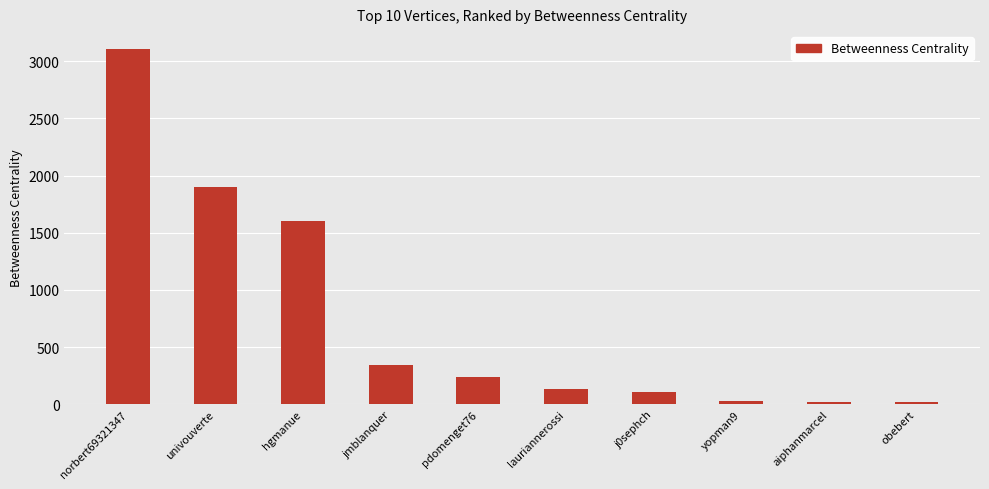

What is the change in value from univouverte to jmblanquer?

-1558.0